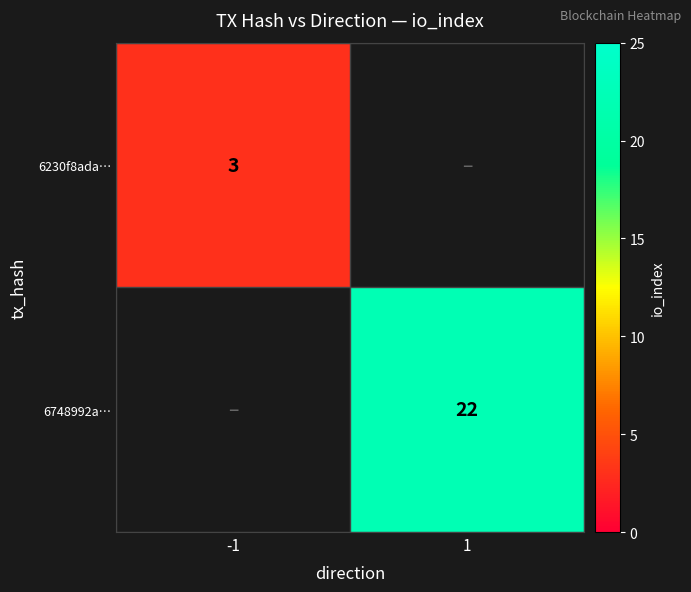

Is the value of 6748992a… at 1 greater than the value of 6230f8ada… at -1?

Yes